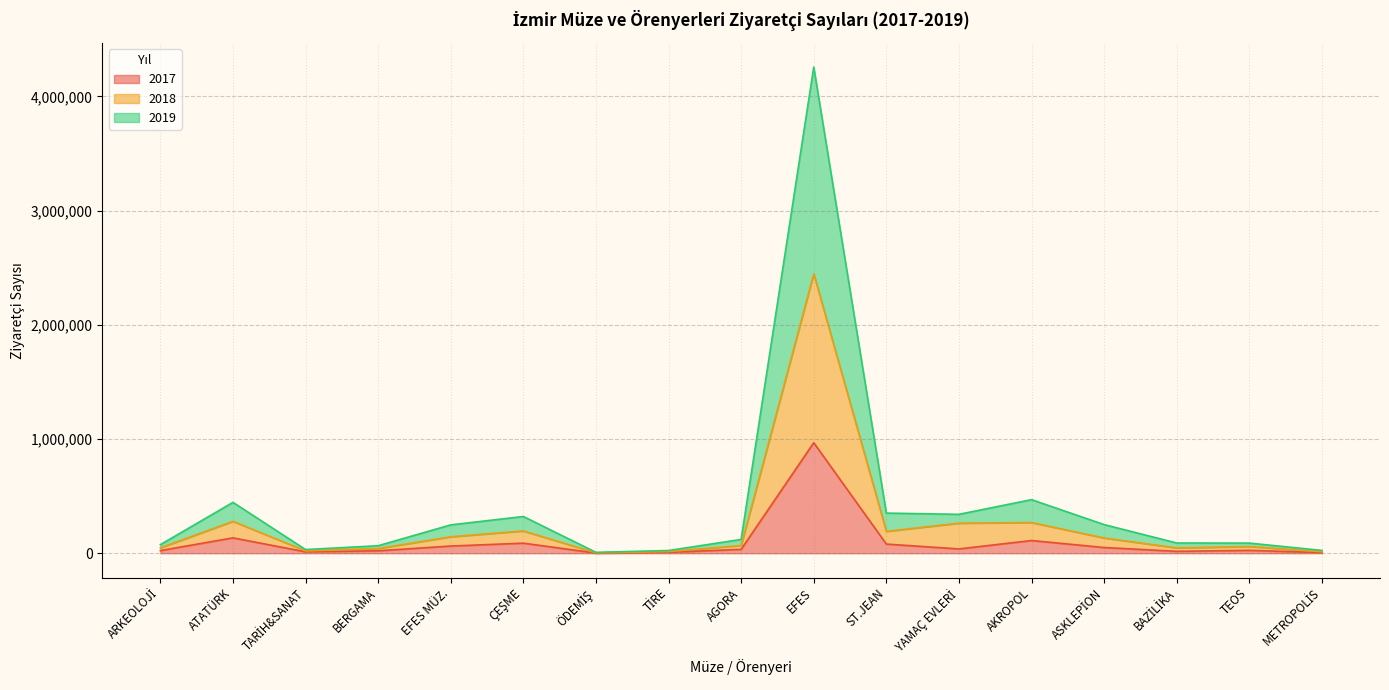

How many lines are shown in the chart?

3